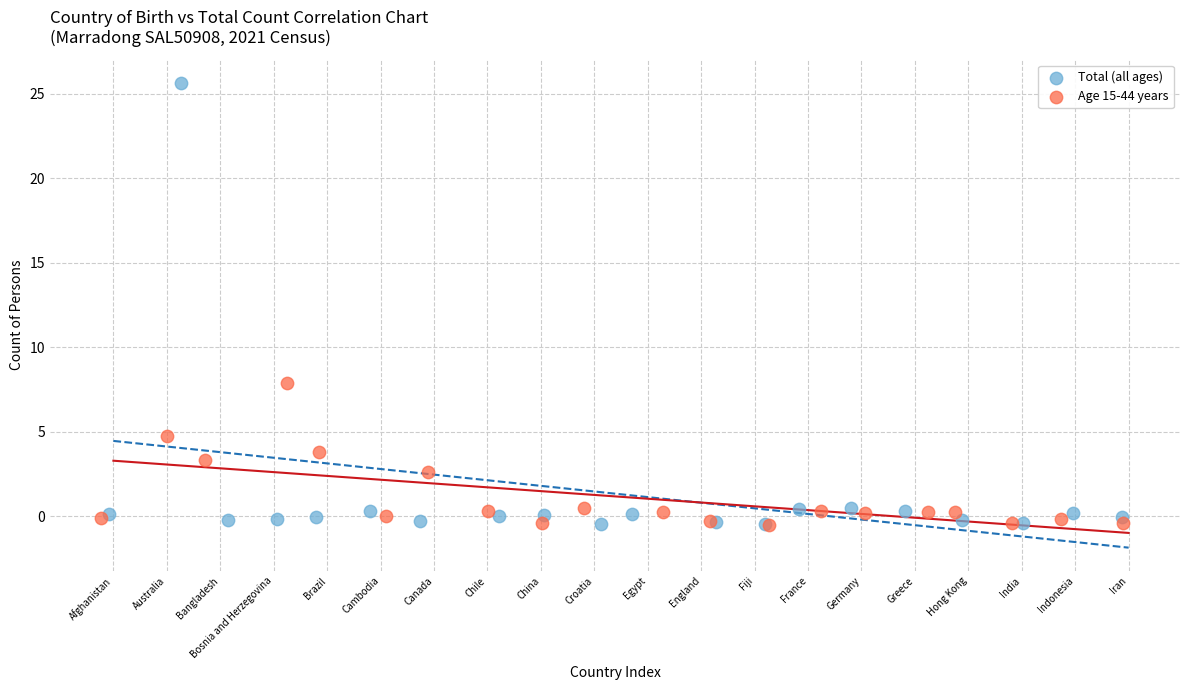

Which series has the largest Y range (max minus min)?

Total (all ages)